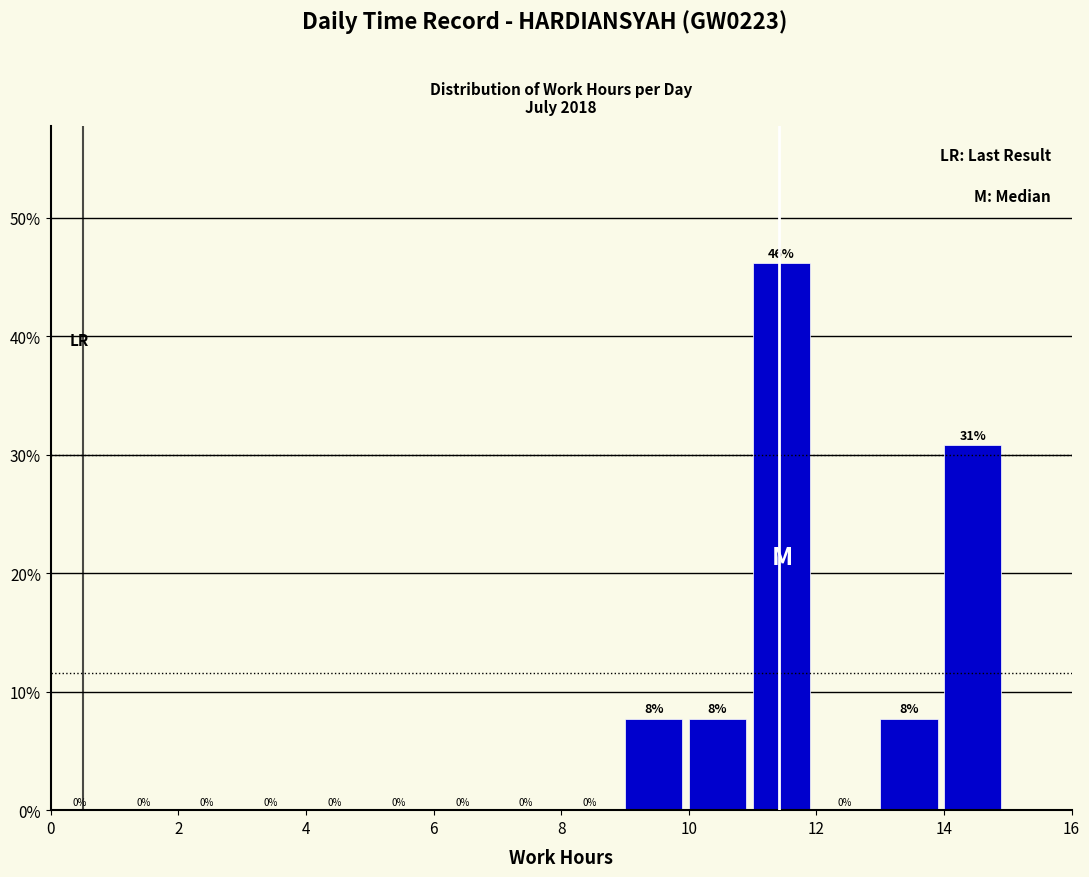

Over which range of the x-axis is the bar tallest?

11 to 12